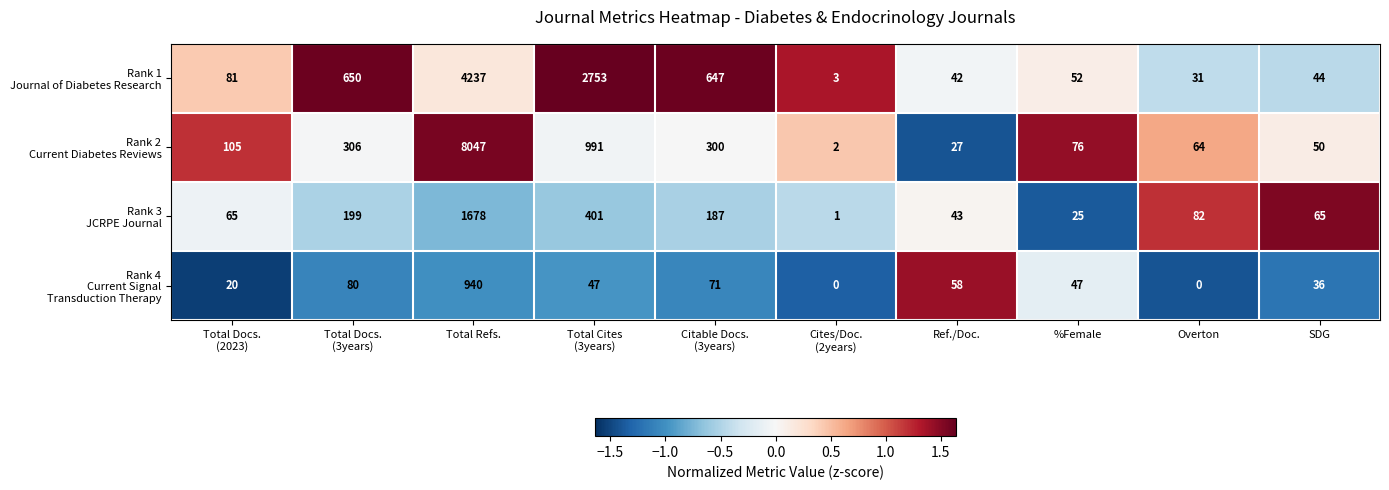

Count the number of categories in the chart.

10